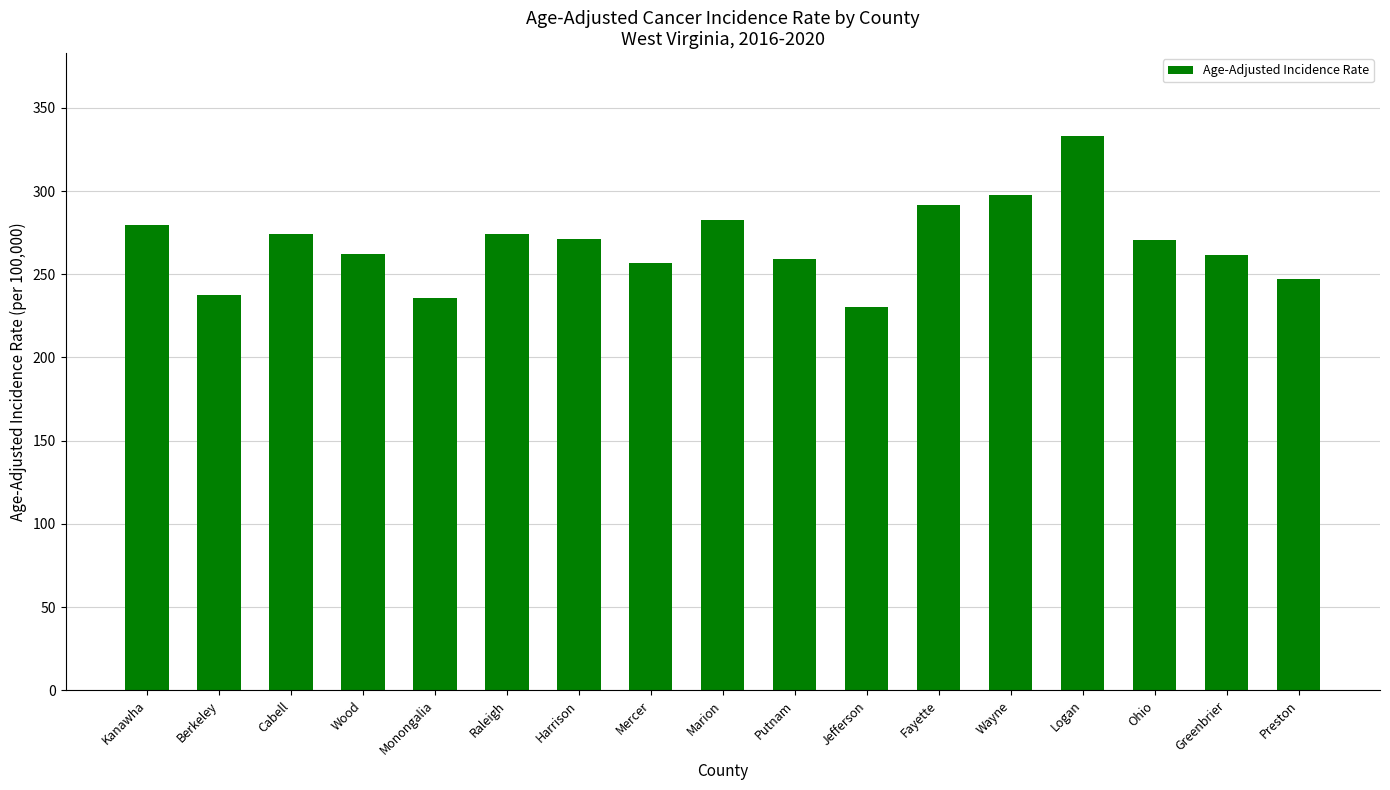

Which category has the lowest value across all series?

Jefferson